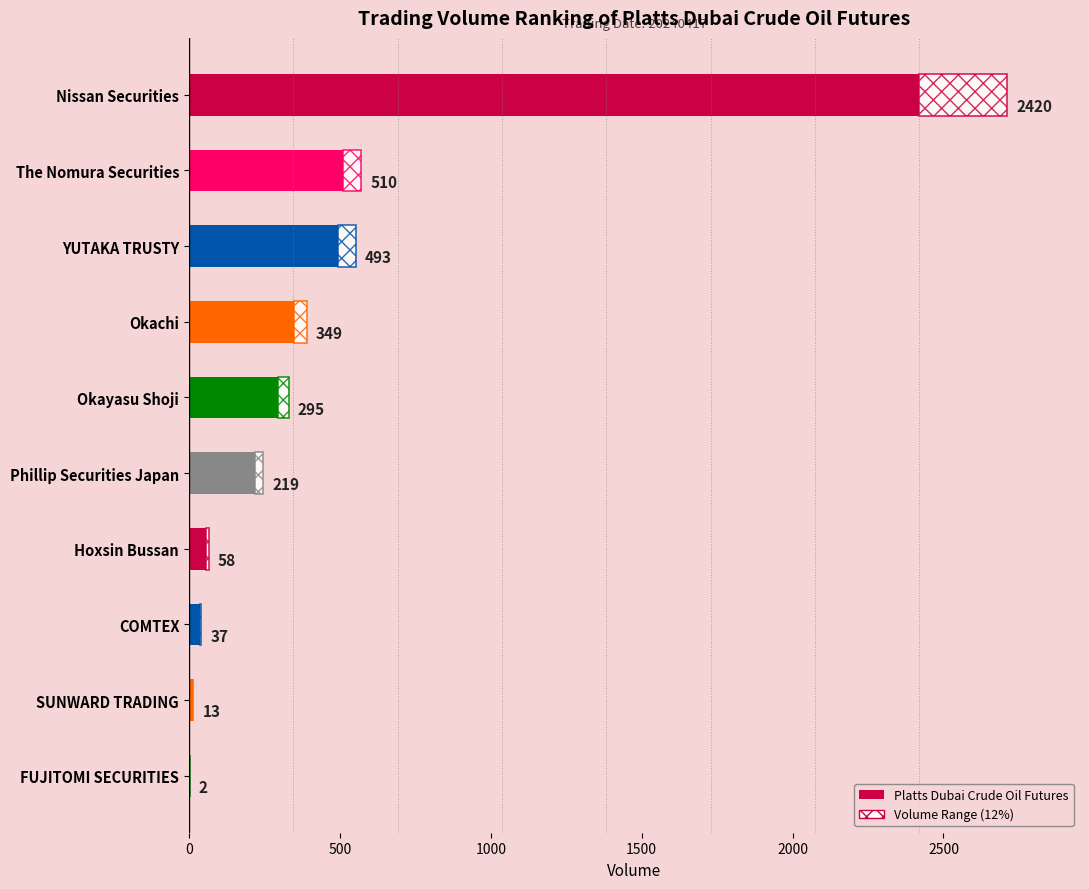

Are the bars grouped side by side (vs. stacked)?

No